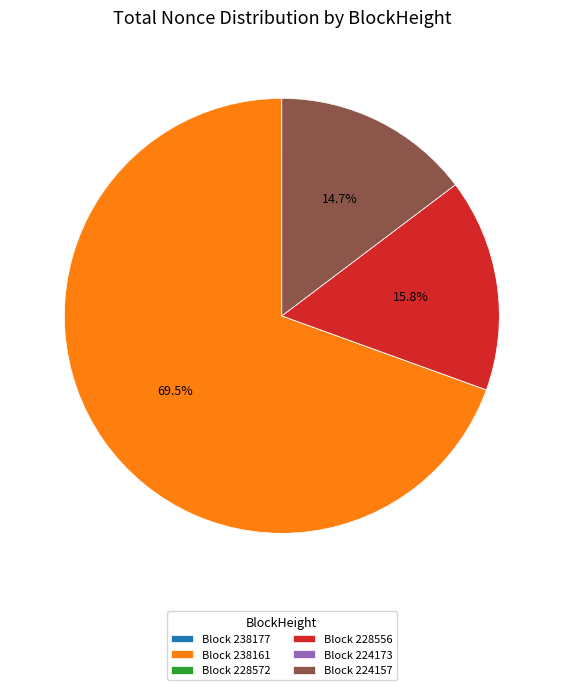

What is the largest slice in the pie chart?

Block 238161